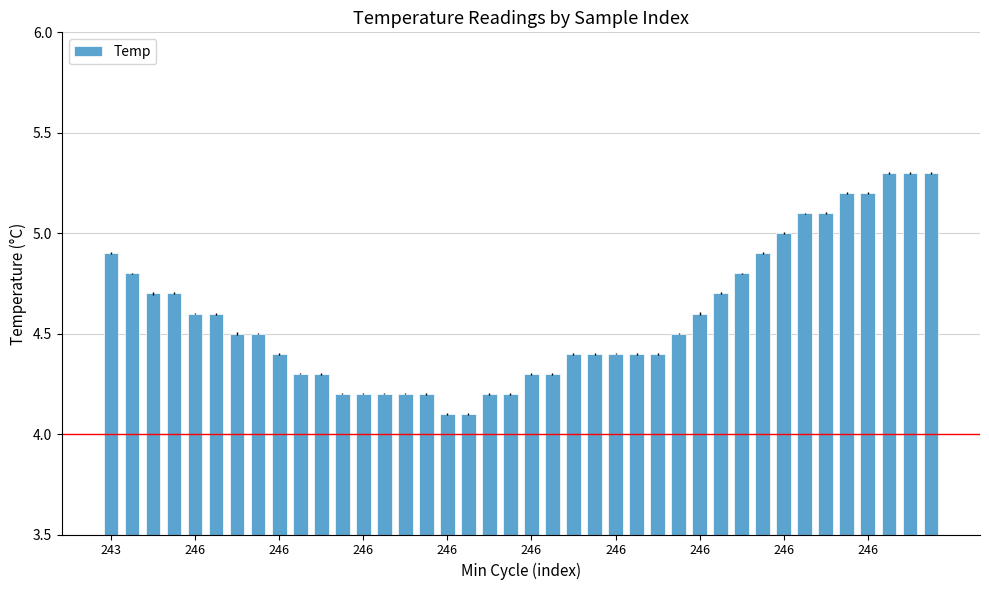

What is the sum of all values?

183.5